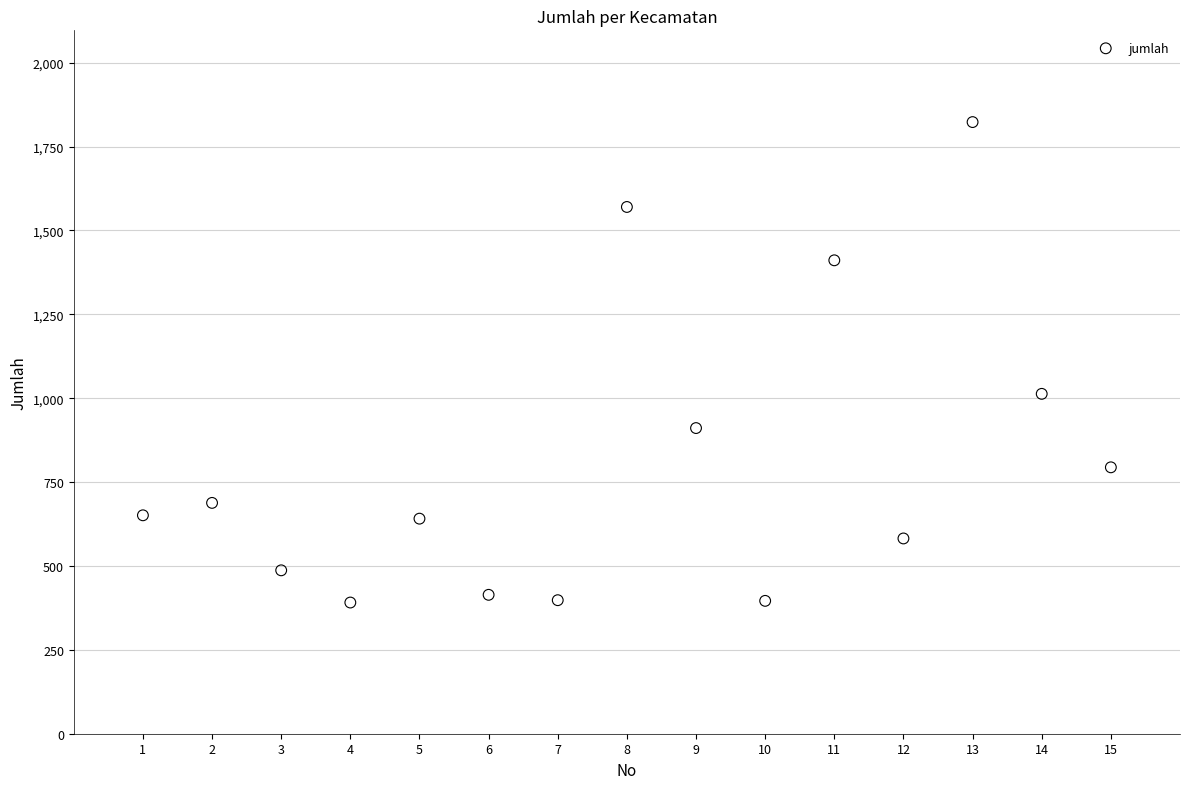

What is the range of X values (max minus min)?

14